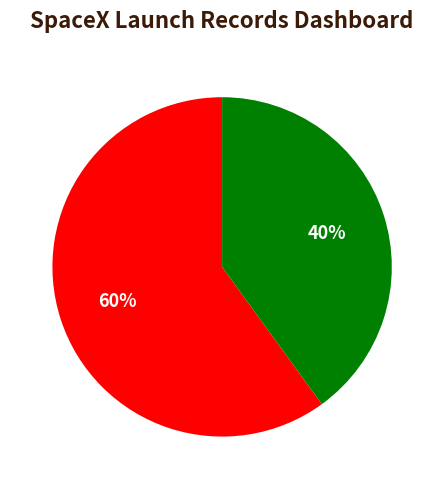

To the nearest percent, what is the difference between the largest and smallest slice percentages?

20%